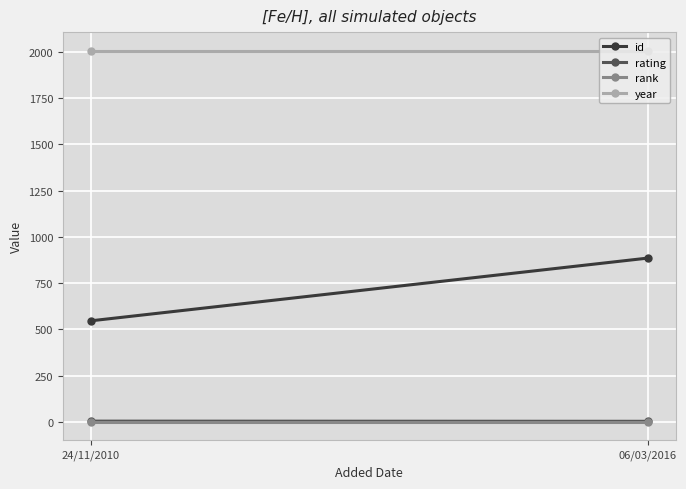

What is the highest value of the rating series?

4